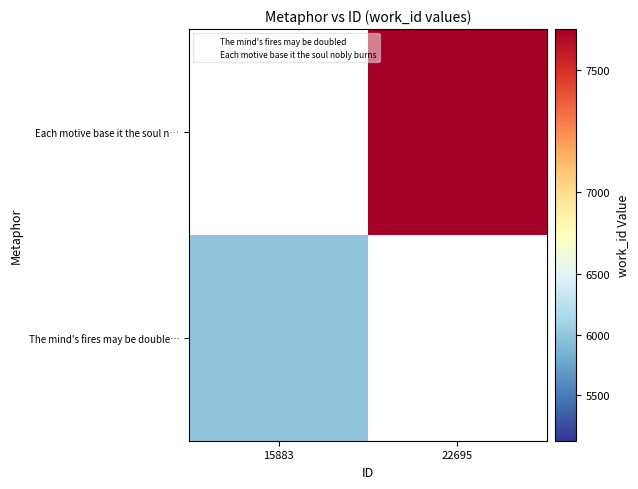

How many positive values does the Each motive base it the soul n… series have?

1